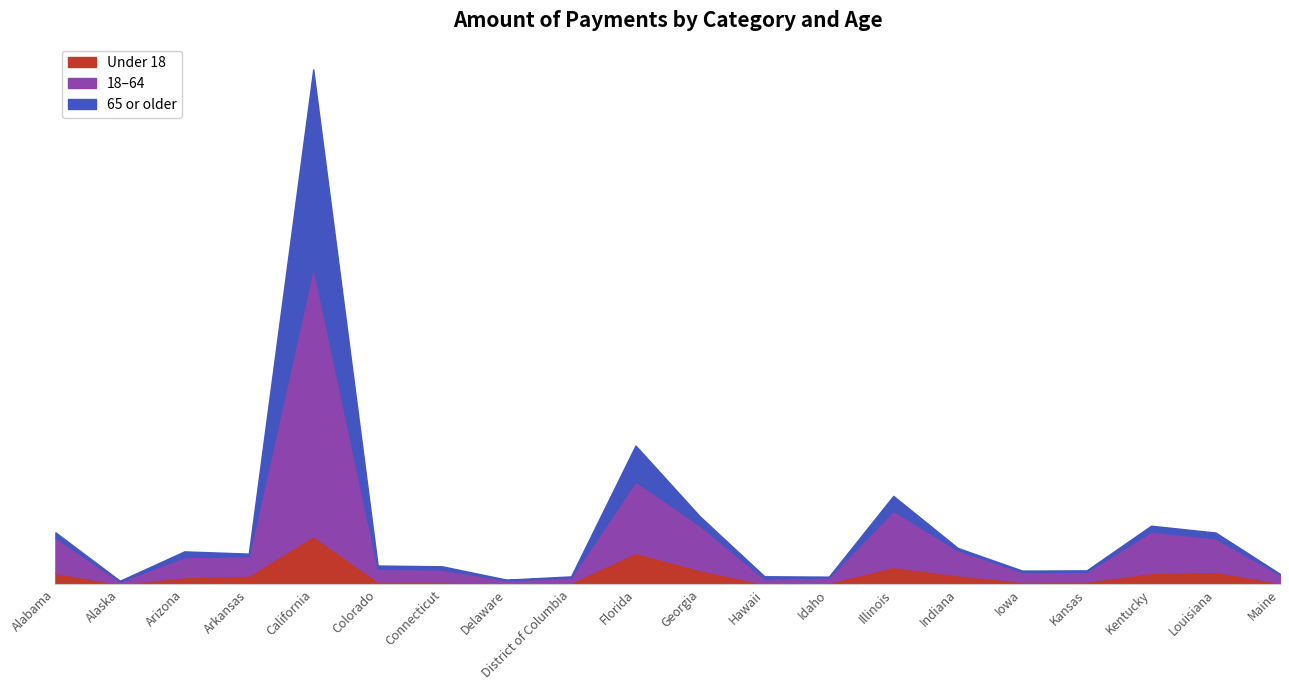

True or false: Under 18 and 18-64 cross at least once.

False